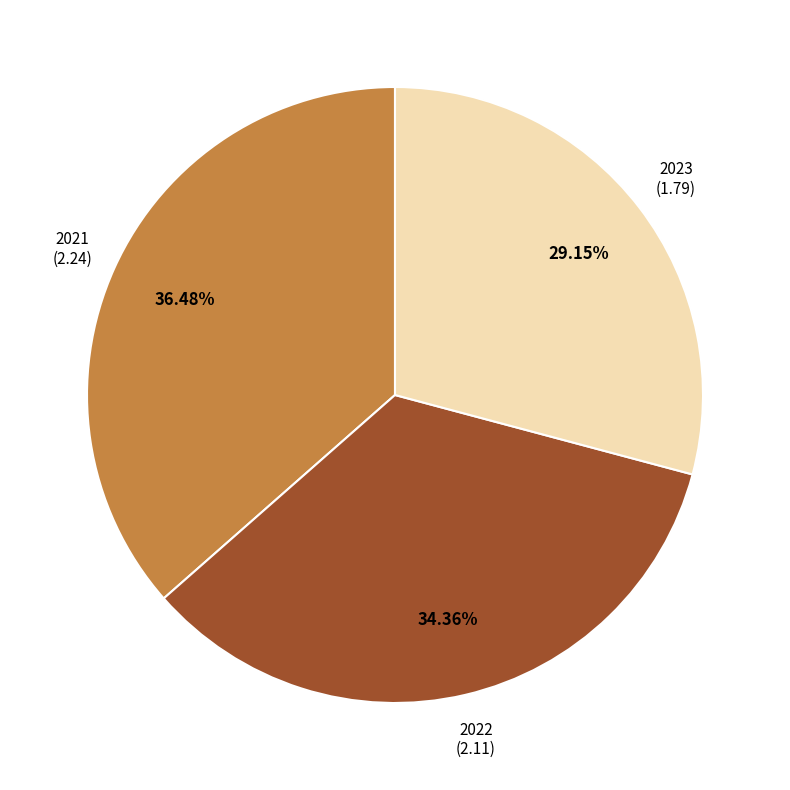

Is there a majority slice in this chart?

No